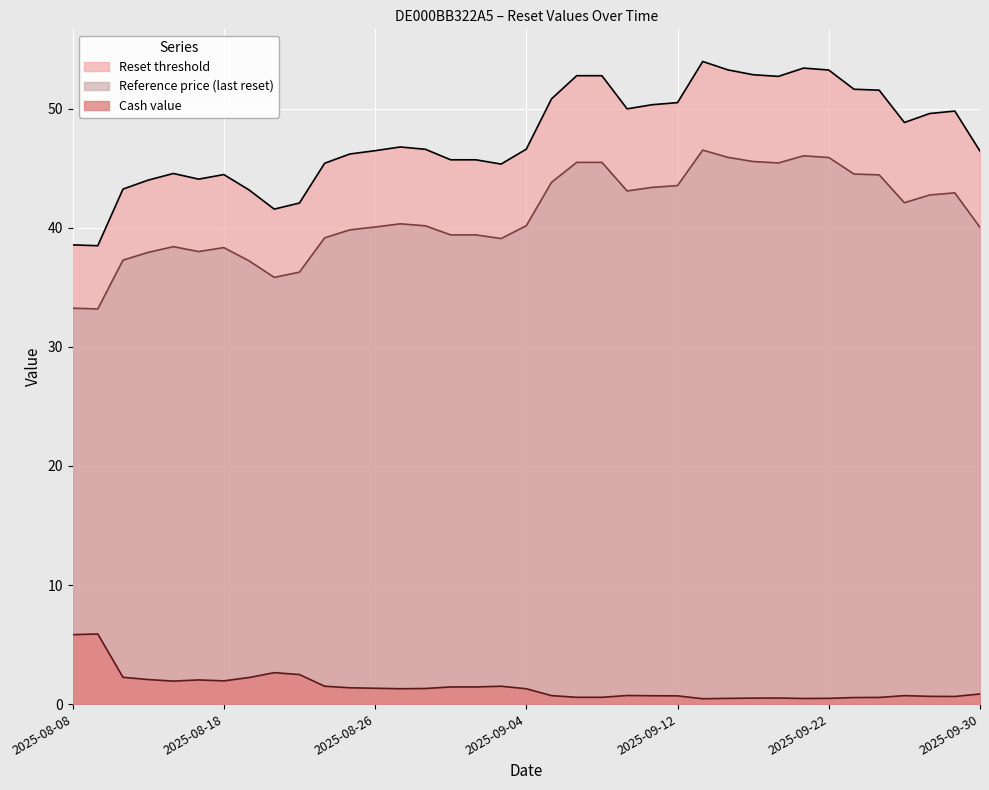

What is the value of the Cash value point at the 4th from the left?

2.1